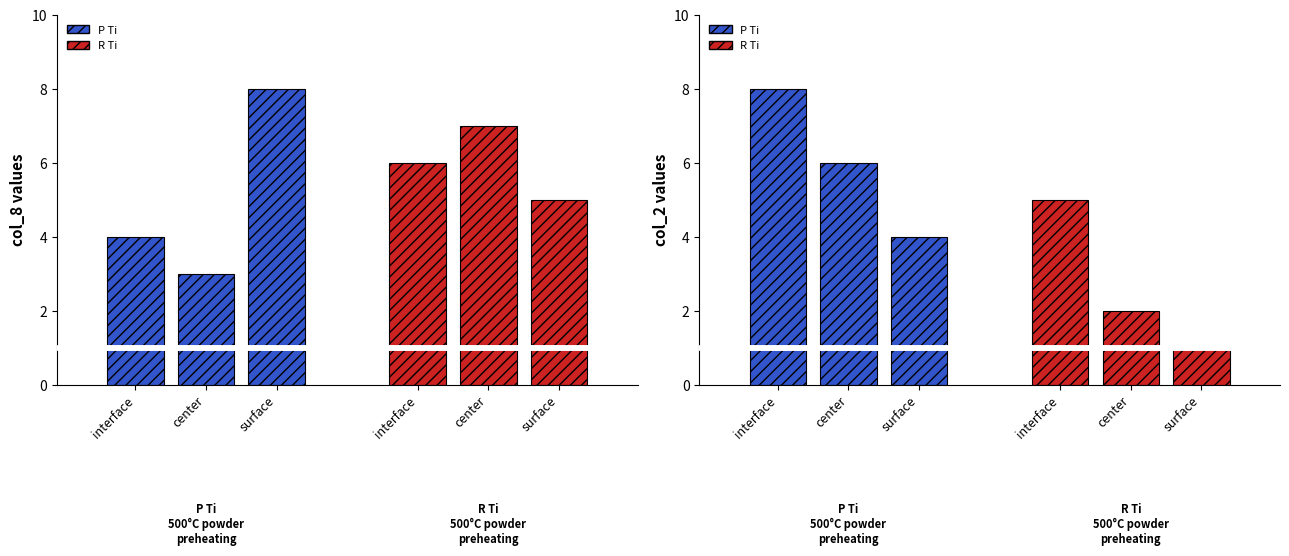

What position from the left is surface?

3